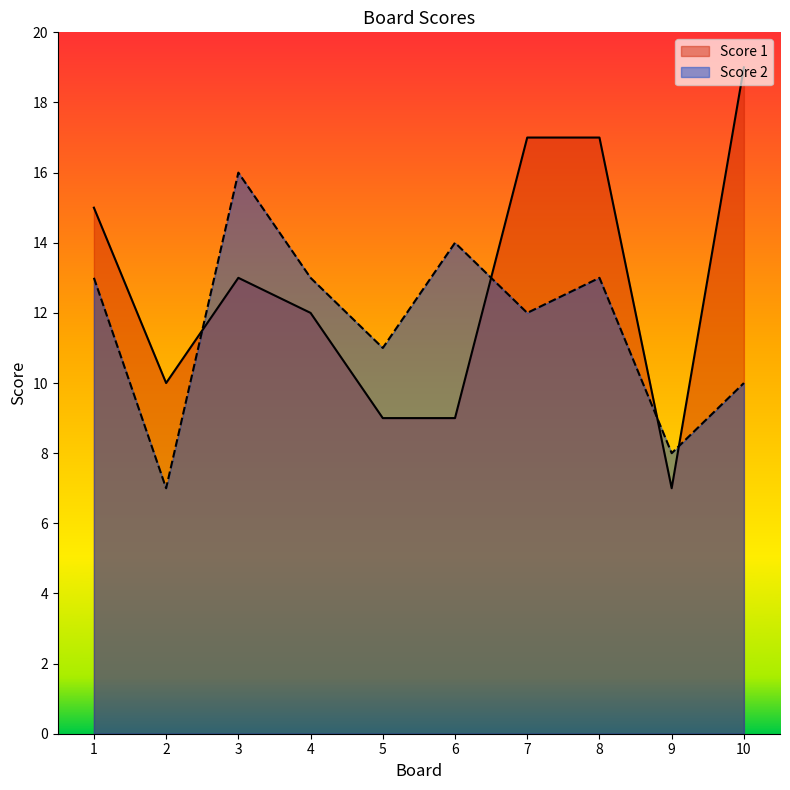

What is the sum of all Score 2 values?

117